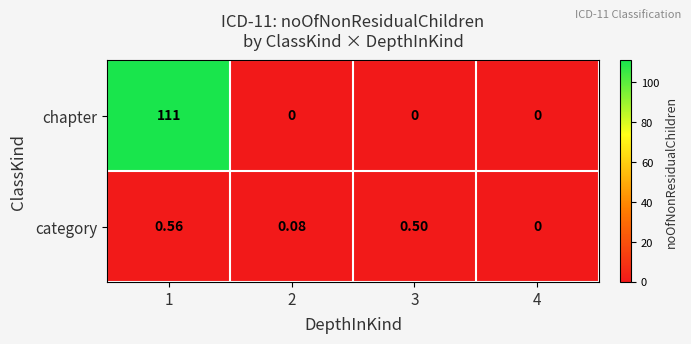

Rank the series by their maximum value, from highest to lowest.

chapter, category